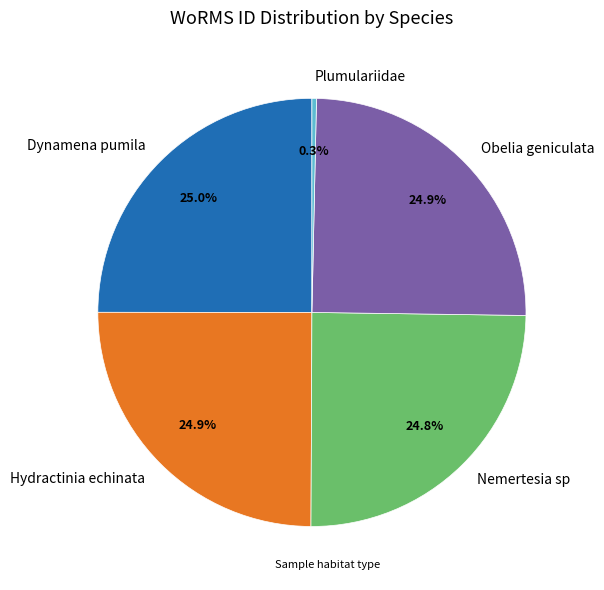

To the nearest percent, what percentage of the pie is Dynamena pumila?

25%